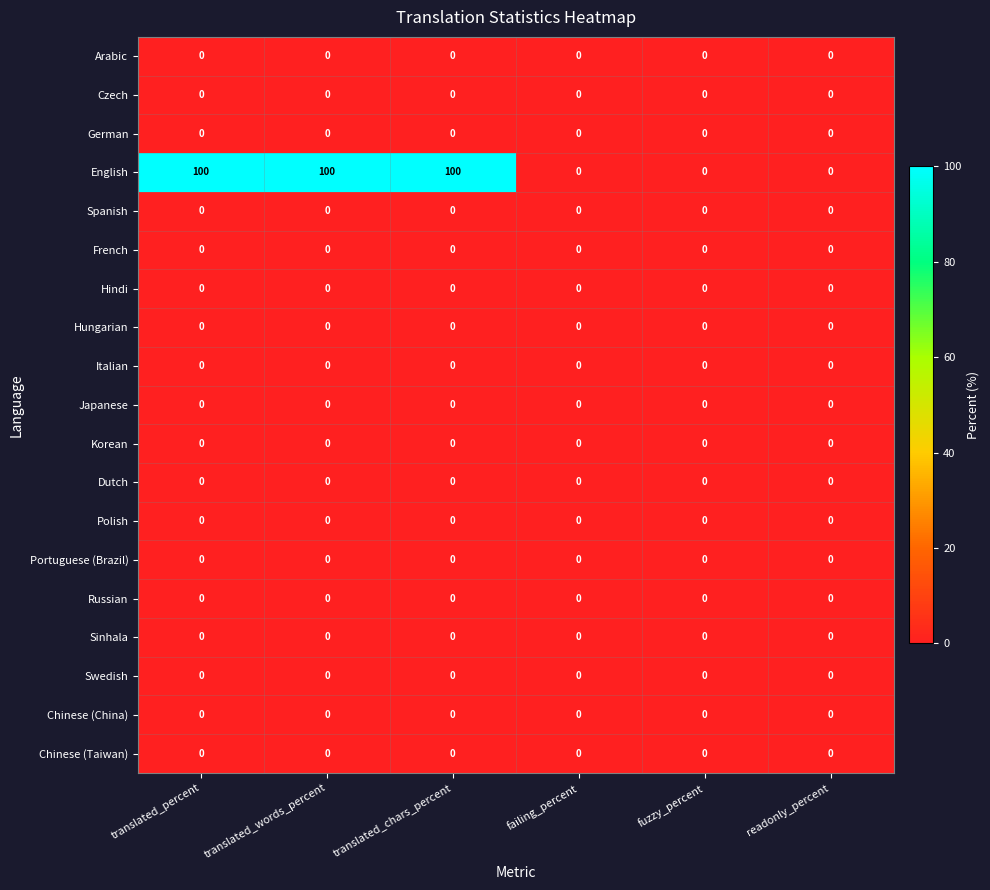

At how many categories does at least one series exceed 7?

3